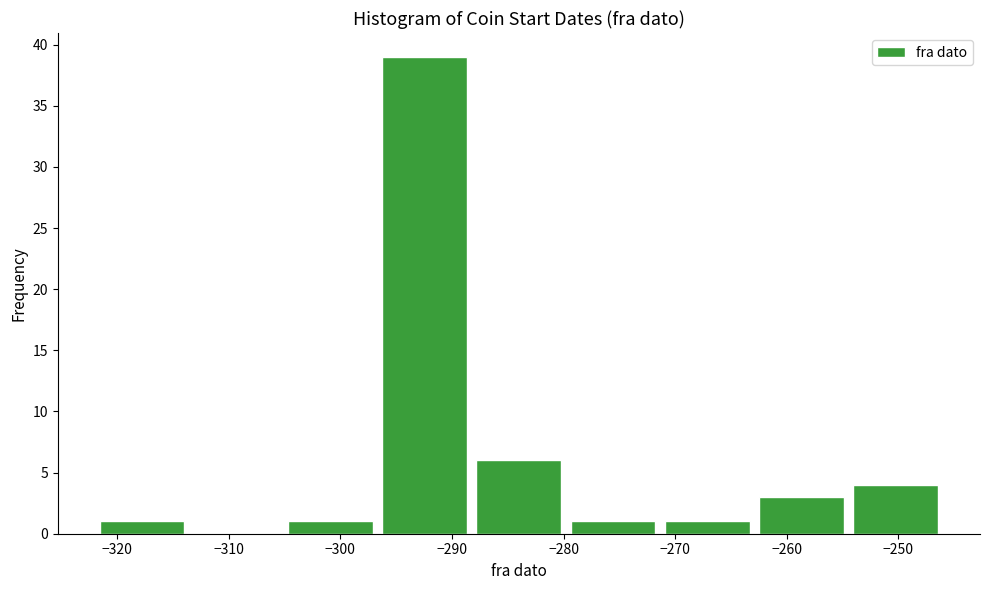

Reading left to right, list every bar in this chart as the range it spans on the x-axis followed by its height. Neither the bar edges nor the heights are printed on the chart, so give them approximately, as read against the axes.

-322 to -314: 1
-314 to -305: 0
-305 to -297: 1
-297 to -288: 39
-288 to -280: 6
-280 to -271: 1
-271 to -263: 1
-263 to -254: 3
-254 to -246: 4